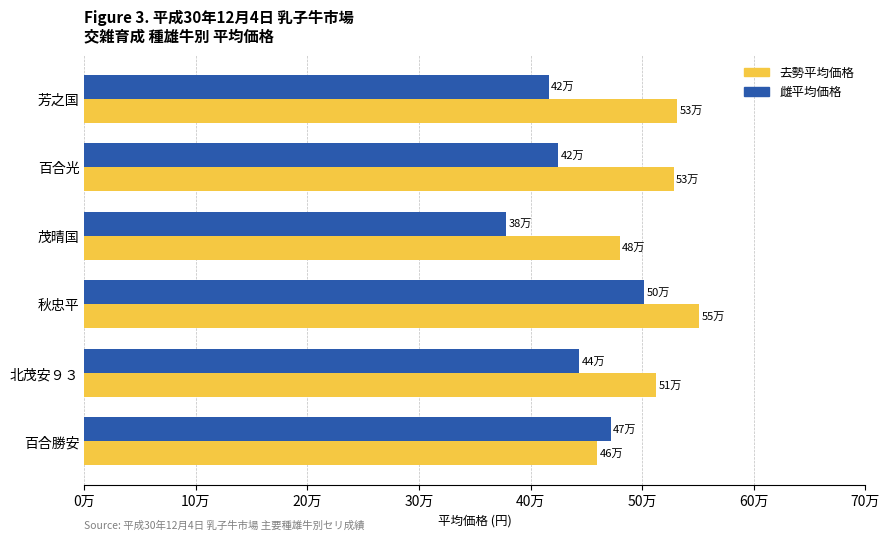

What is the difference between the maximum and minimum values in the 去勢平均価格 series?

91350.0